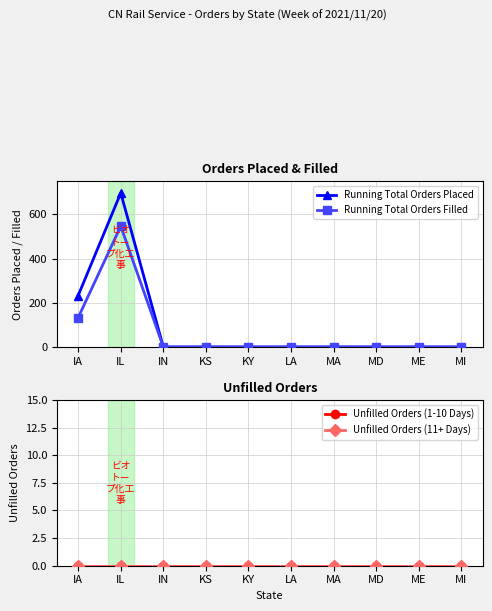

What are all the series names shown in the legend?

Running Total Orders Placed, Running Total Orders Filled, Unfilled Orders (1-10 Days), Unfilled Orders (11+ Days)